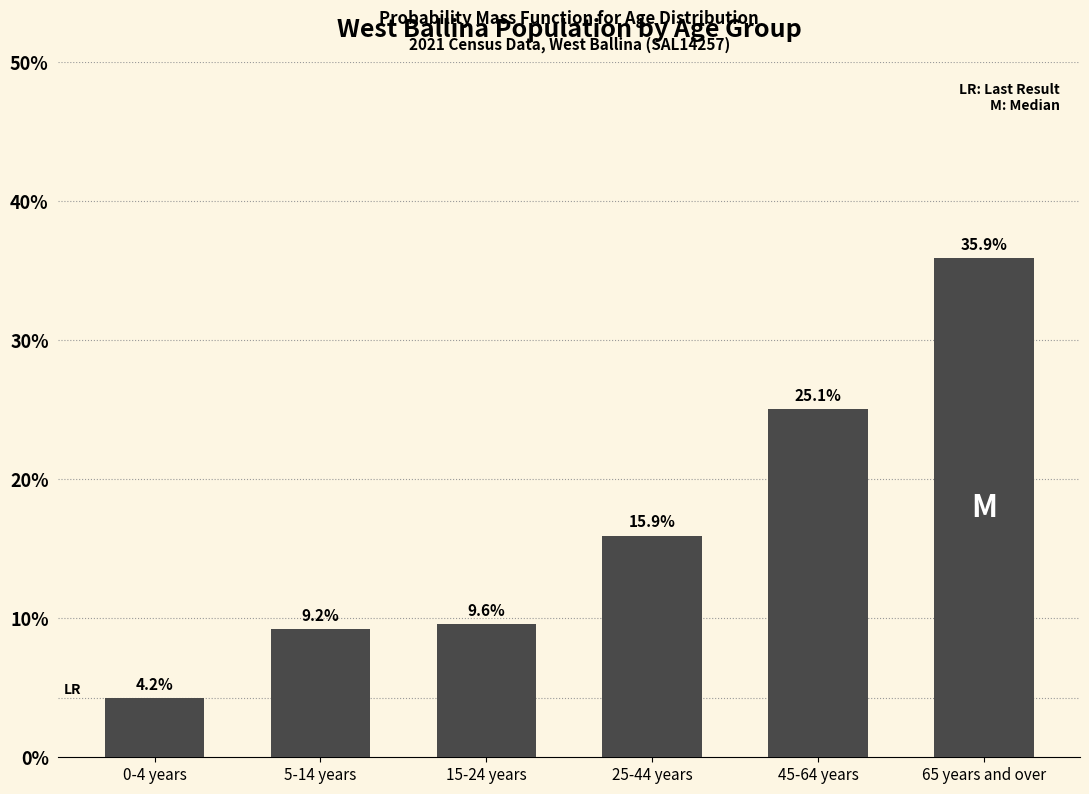

Reading left to right, what are all the values shown in this chart?

0-4 years=4.2	5-14 years=9.2	15-24 years=9.6	25-44 years=15.9	45-64 years=25.1	65 years and over=35.9